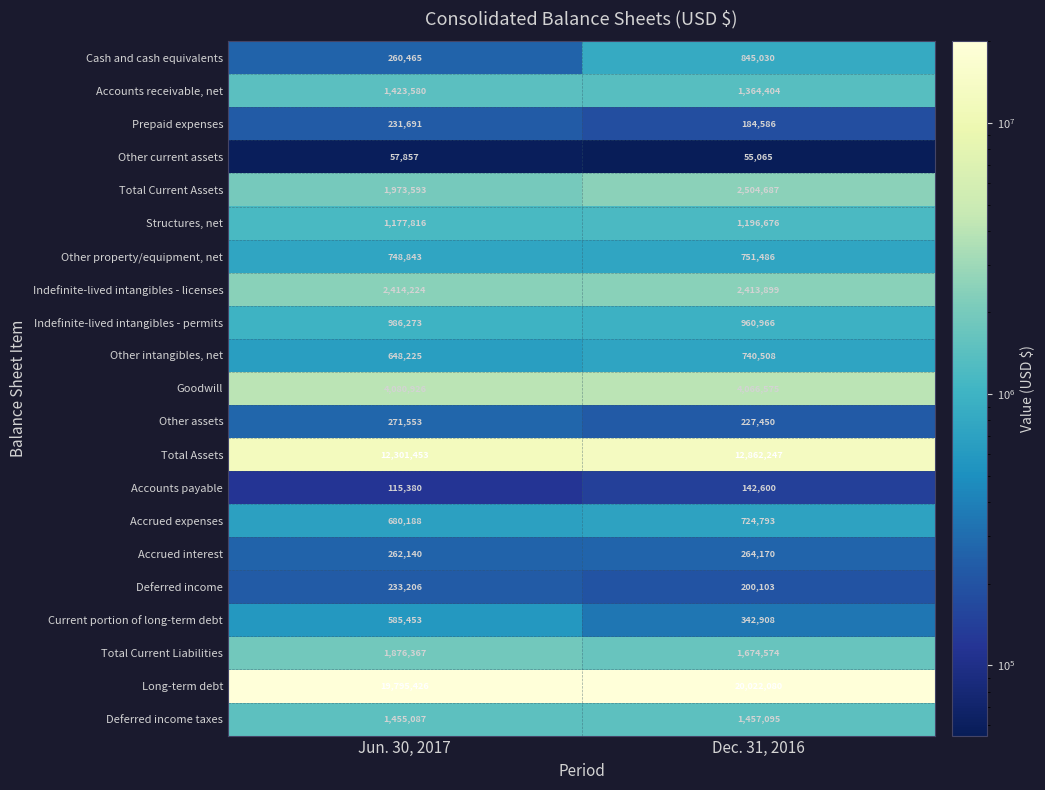

Rank the series by their maximum value, from lowest to highest.

Other current assets, Accounts payable, Prepaid expenses, Deferred income, Accrued interest, Other assets, Current portion of long-term debt, Accrued expenses, Other intangibles, net, Other property/equipment, net, Cash and cash equivalents, Indefinite-lived intangibles - permits, Structures, net, Accounts receivable, net, Deferred income taxes, Total Current Liabilities, Indefinite-lived intangibles - licenses, Total Current Assets, Goodwill, Total Assets, Long-term debt